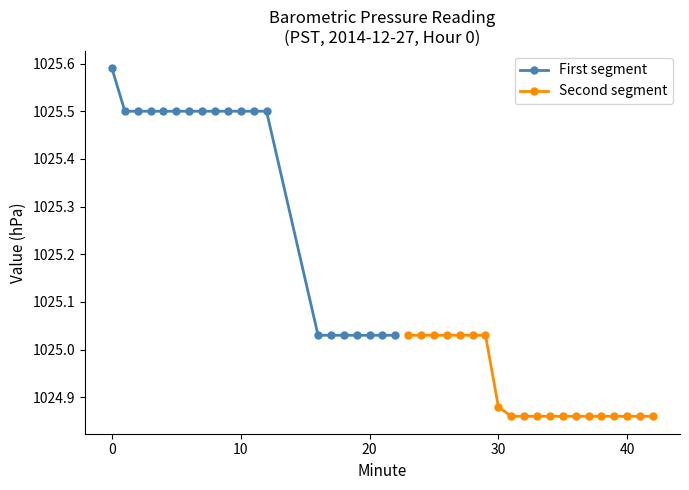

Is this an area chart (filled region under the line)?

No